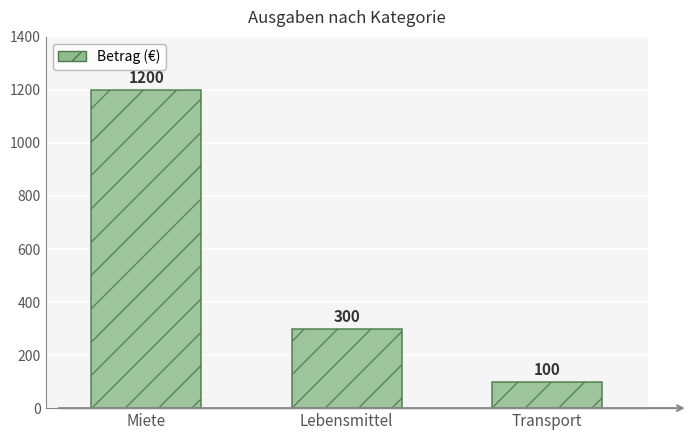

What position from the right is Lebensmittel?

2